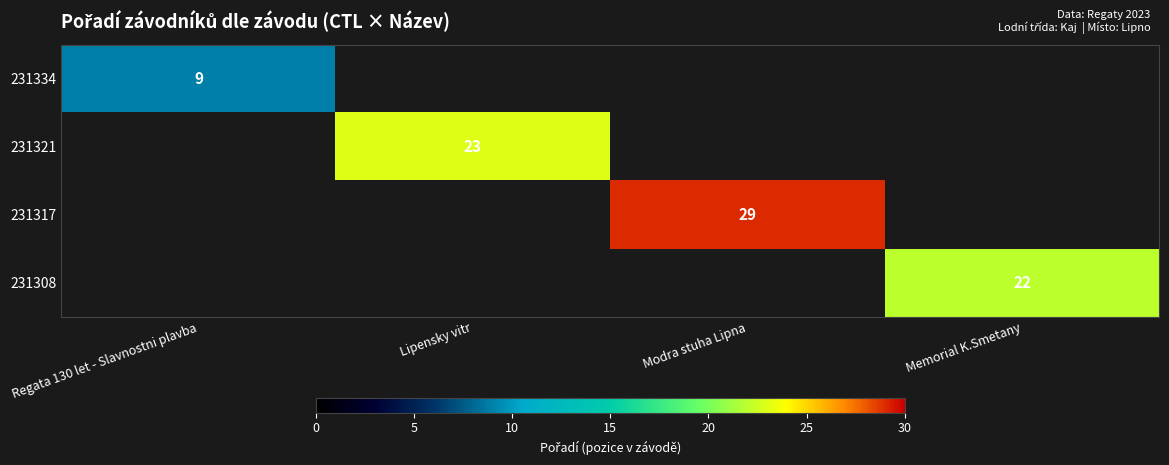

Is it true that 231308 equals 22 at Memorial K.Smetany?

True